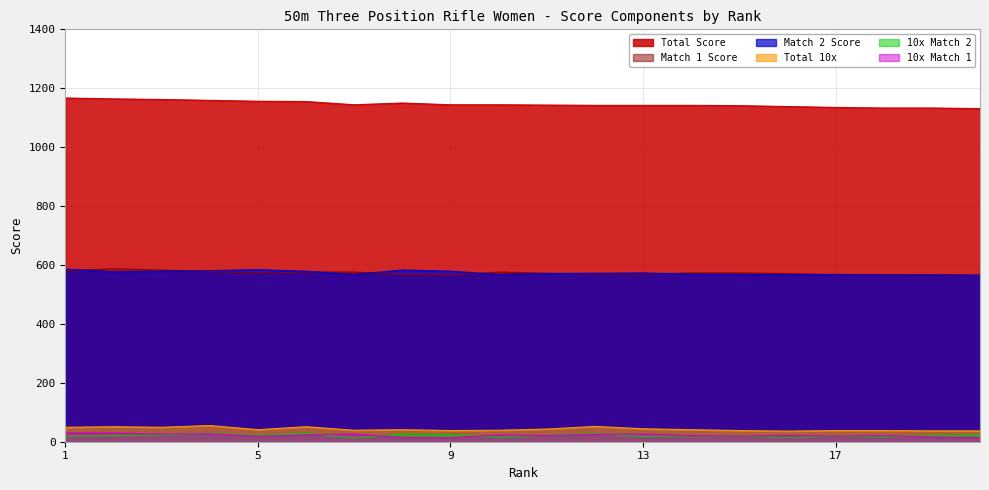

Reading left to right, extract all data points from this chart.

Score: 1167	1164	1162	1159	1156	1155	1144	1150	1144	1144	1143	1142	1142	1142	1141	1138	1135	1133	1133	1131
M2: 586	577	579	581	584	579	568	583	579	568	571	572	573	569	568	567	568	567	566	566
10x_total: 49	51	49	55	41	51	39	41	38	39	43	52	44	41	38	36	38	38	37	37
M1: 581	587	583	578	572	576	576	567	565	576	572	570	569	573	573	571	567	566	567	565
10x_m2: 19	21	23	28	22	28	13	26	24	16	22	27	18	20	19	15	19	17	21	23
10x_m1: 30	30	26	27	19	23	26	15	14	23	21	25	26	21	19	21	19	21	16	14